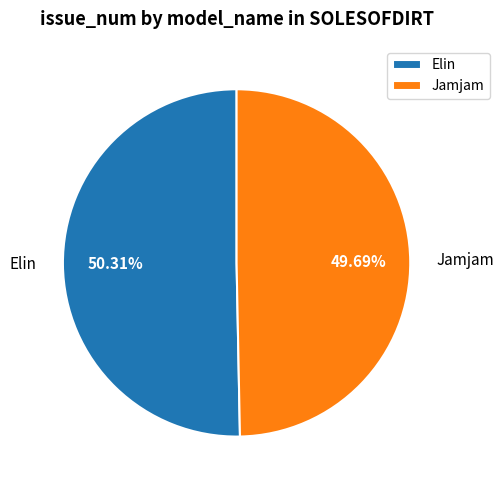

Combined, what portion of the pie is Jamjam and Elin?

100.0%